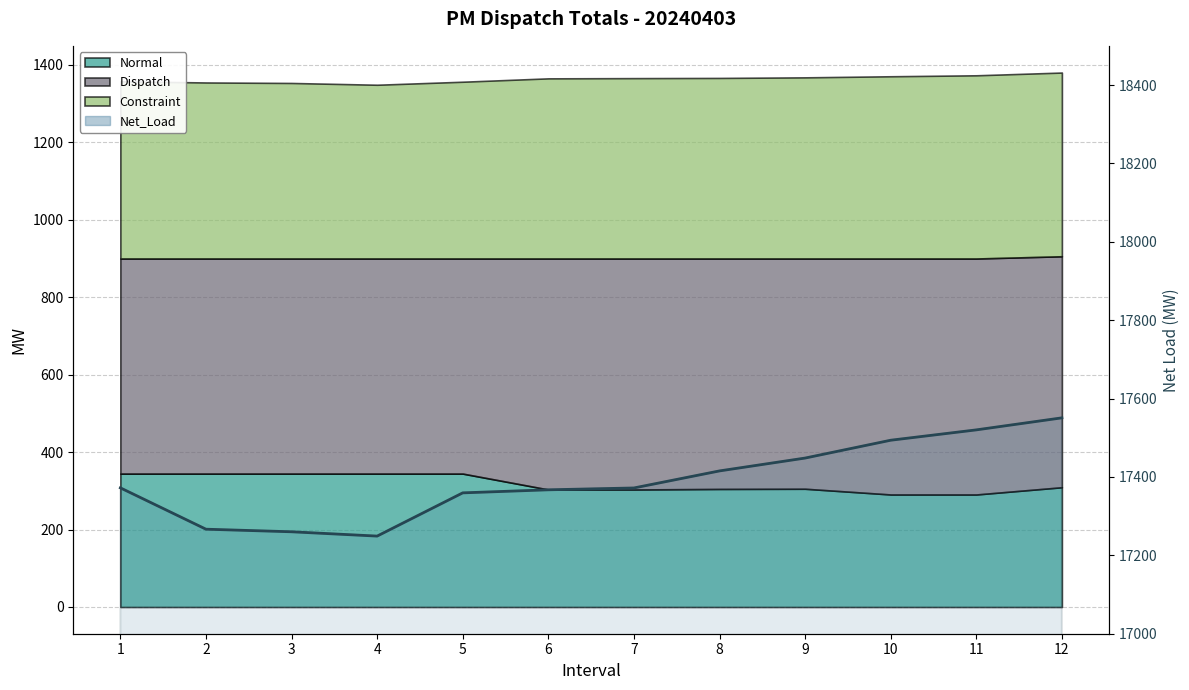

Reading right to left, list all the values displayed in this chart.

17550.8	17520.1	17493.7	17448.2	17415.4	17371.9	17367.2	17359.4	17249.1	17260.1	17266.7	17372.2